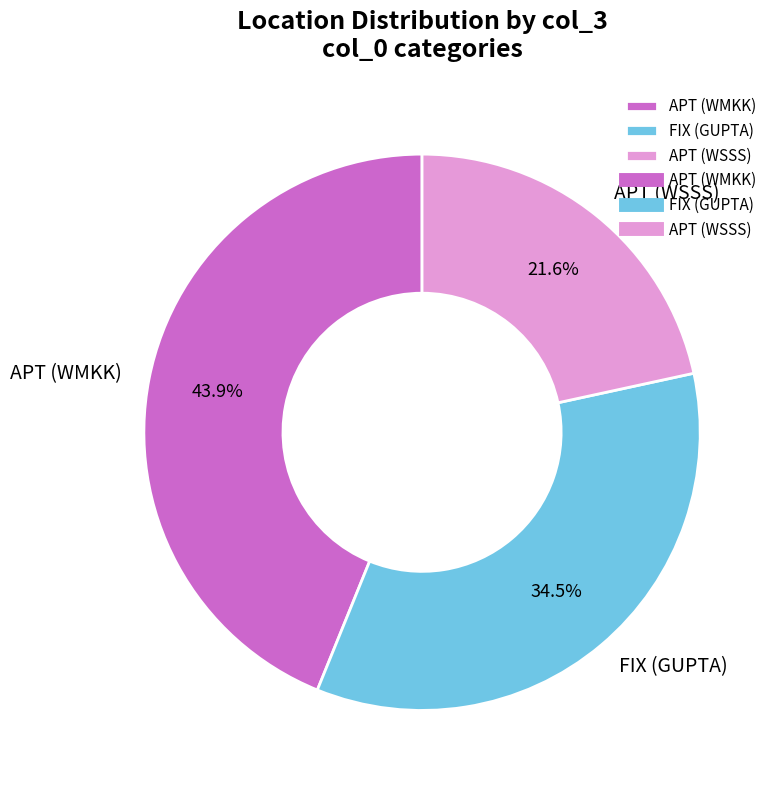

Rank the categories by value from lowest to highest.

APT (WSSS), FIX (GUPTA), APT (WMKK)